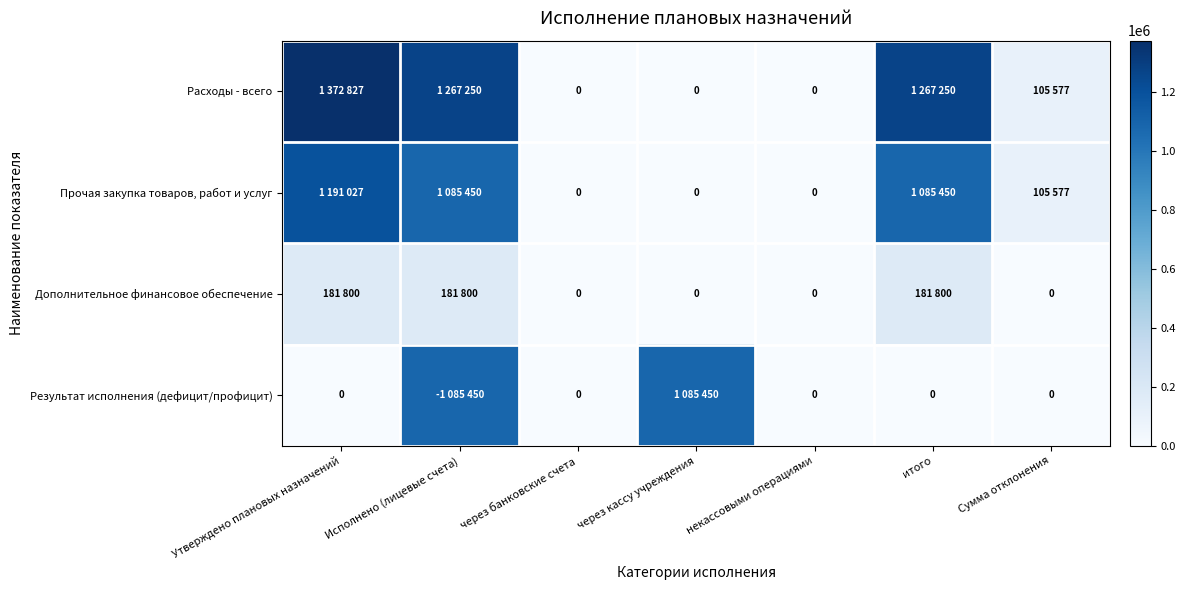

What is the greatest value displayed?

1372827